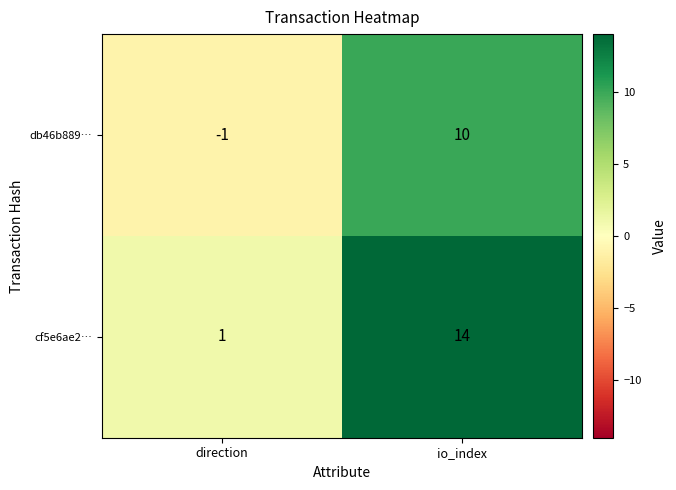

At how many categories does at least one series exceed 5?

1